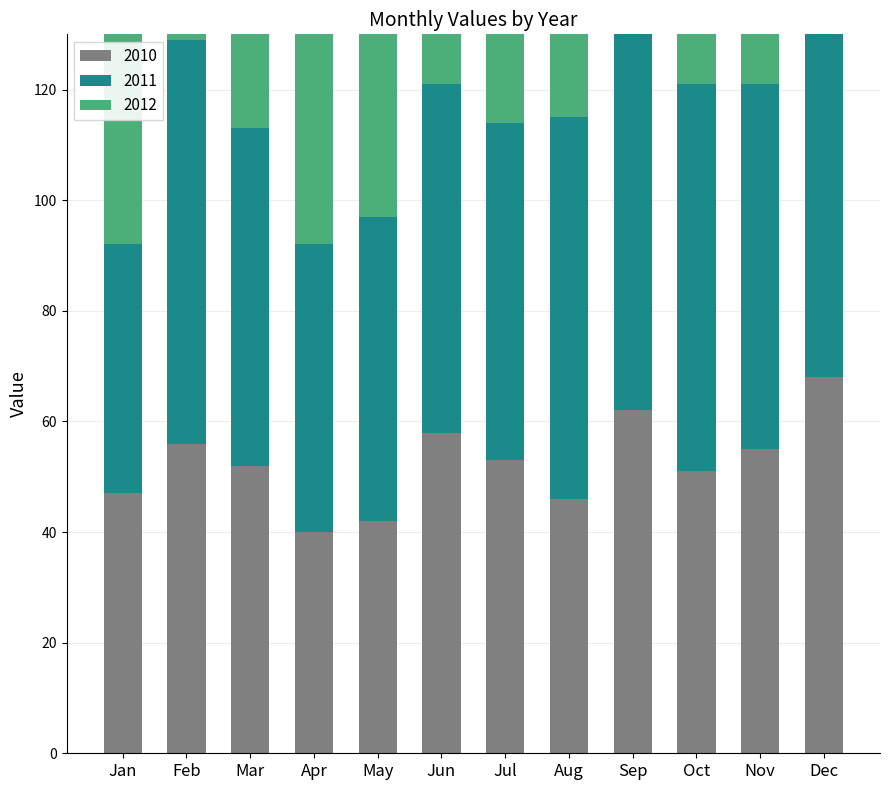

What is the difference between the second highest and second lowest values in the 2011 series?

21